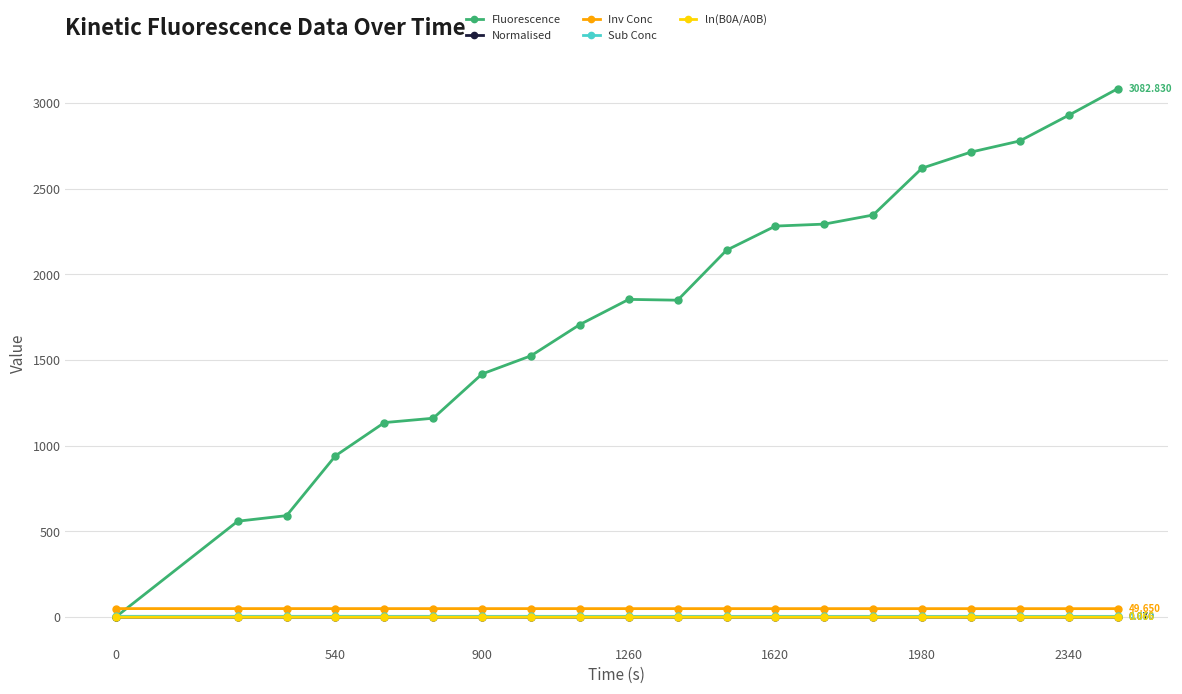

Which series has the largest total across all categories?

Fluorescence